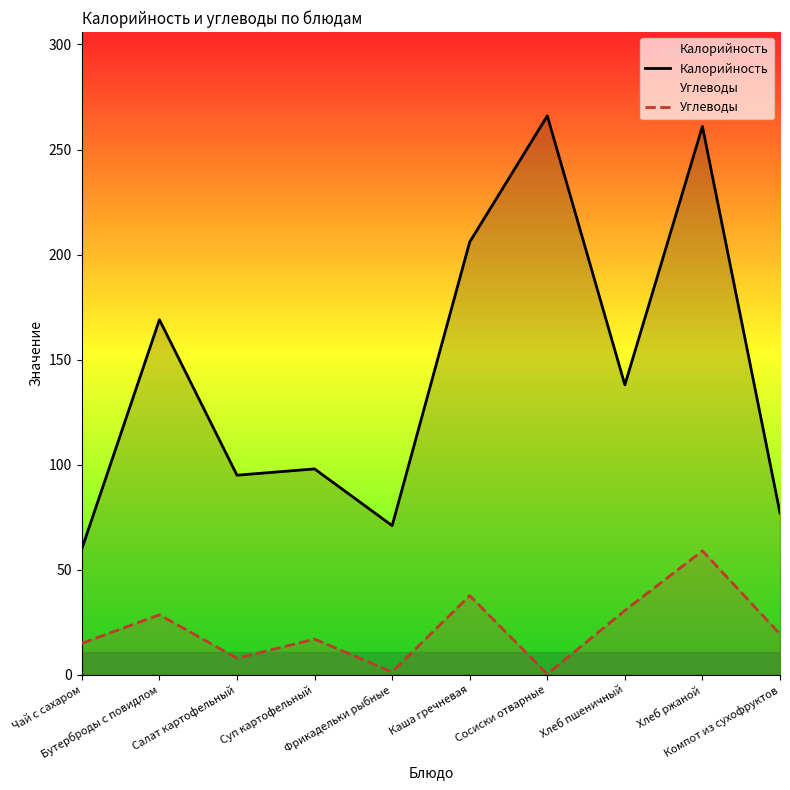

Rank the series by their average value, from lowest to highest.

Углеводы, Калорийность